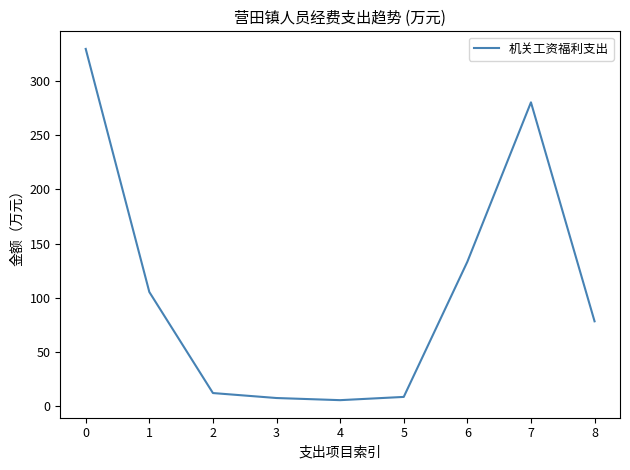

The value at 1 is 143.3. True or false?

False